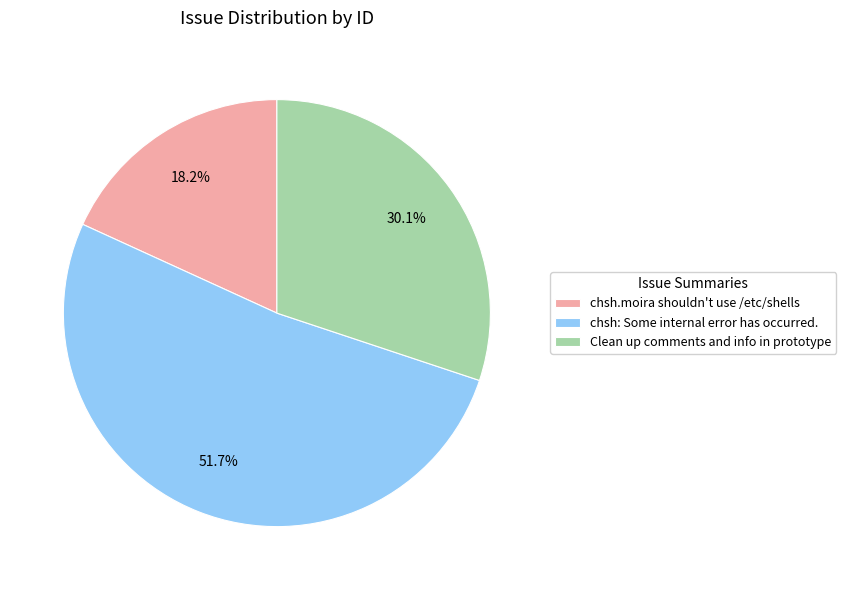

What is the smallest slice in the pie chart?

chsh.moira shouldn't use /etc/shells